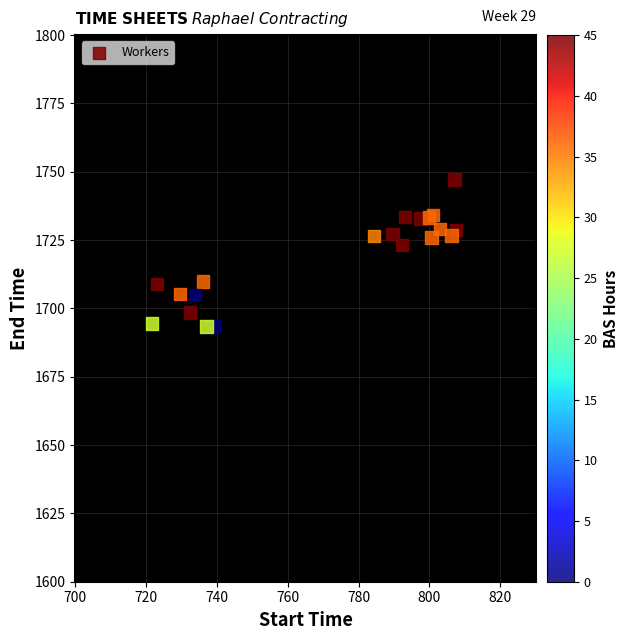

What Y value in the scatter plot is closest to 1720?

1723.3